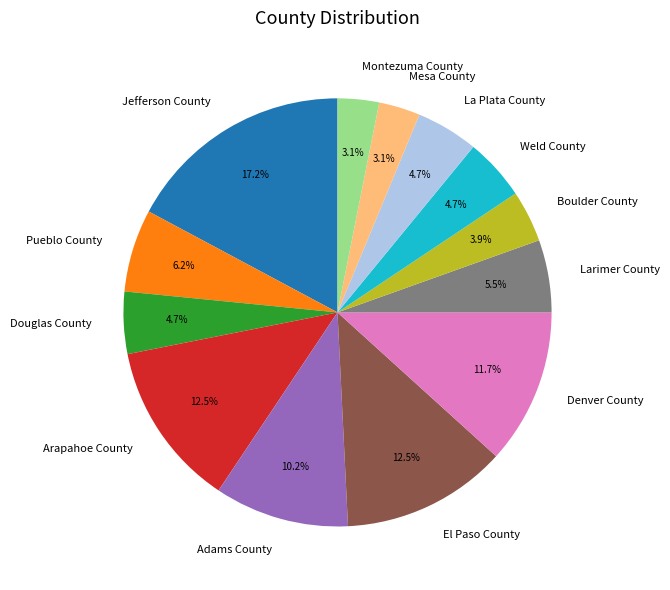

How many slices are in this pie chart?

13